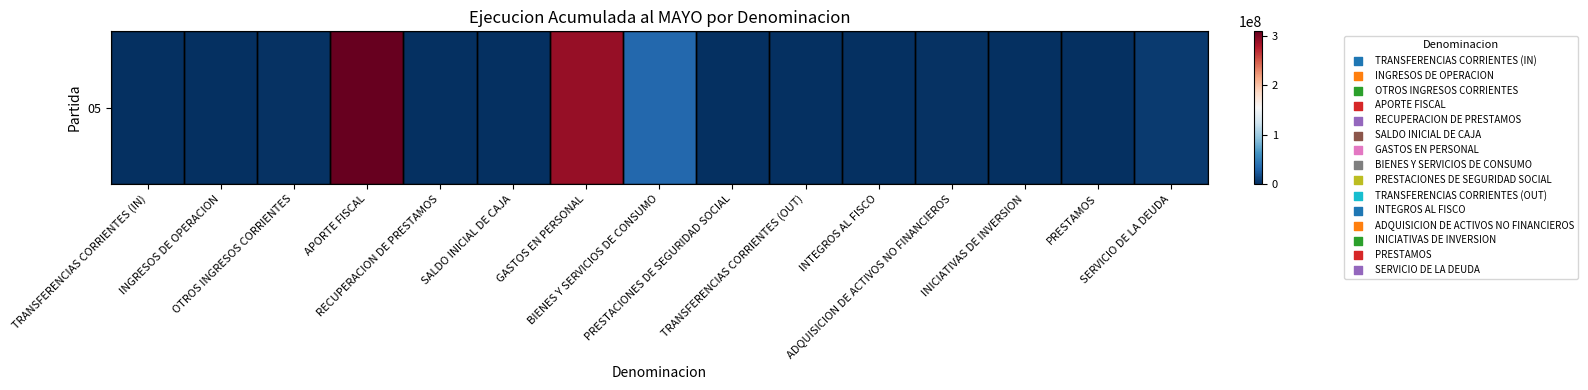

The chart shows a value of 309694412 at APORTE FISCAL. True or false?

True